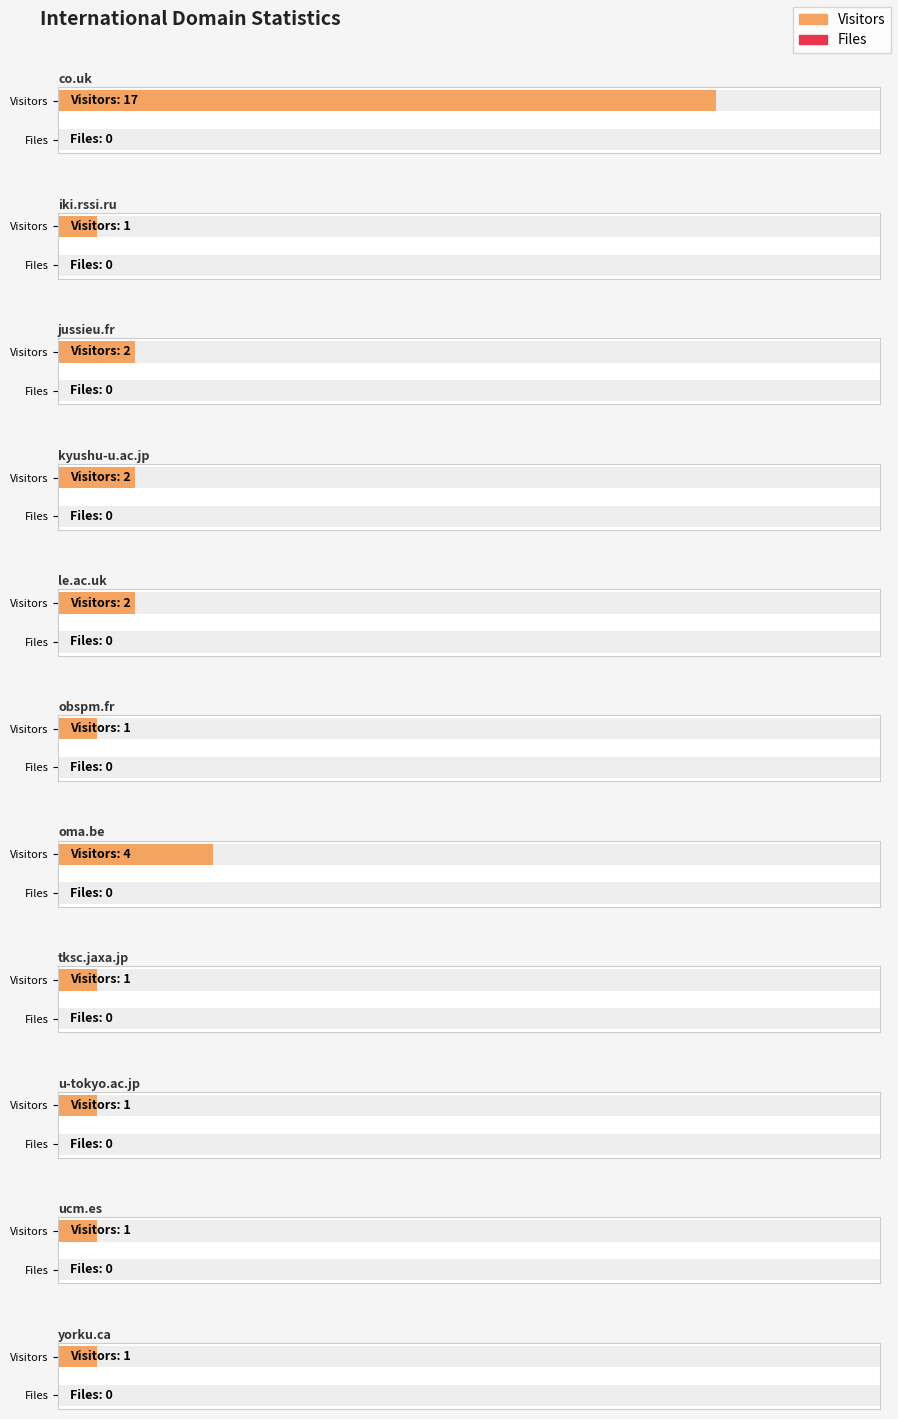

Reading left to right, transcribe all the data shown in this chart.

Visitors: 17	1	2	2	2	1	4	1	1	1	1
Files: 0	0	0	0	0	0	0	0	0	0	0